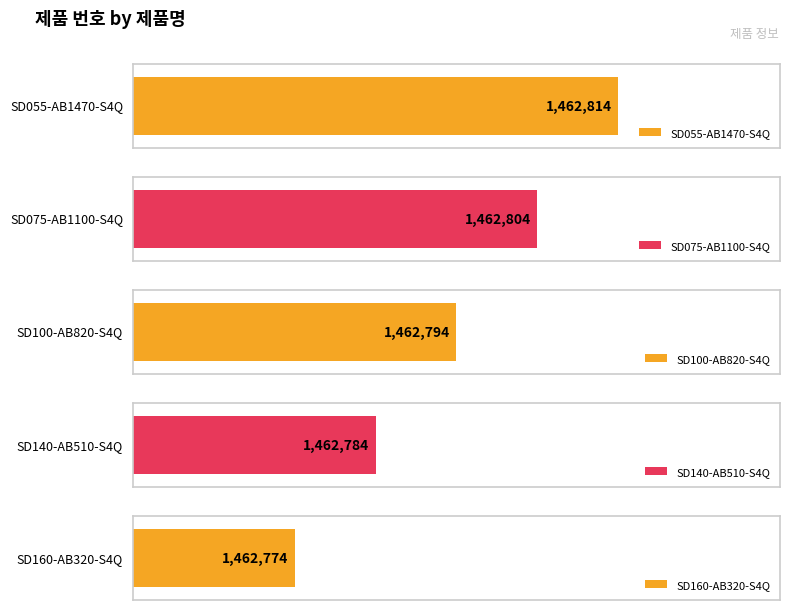

Is it true that the value at SD160-AB320-S4Q is 399213?

False